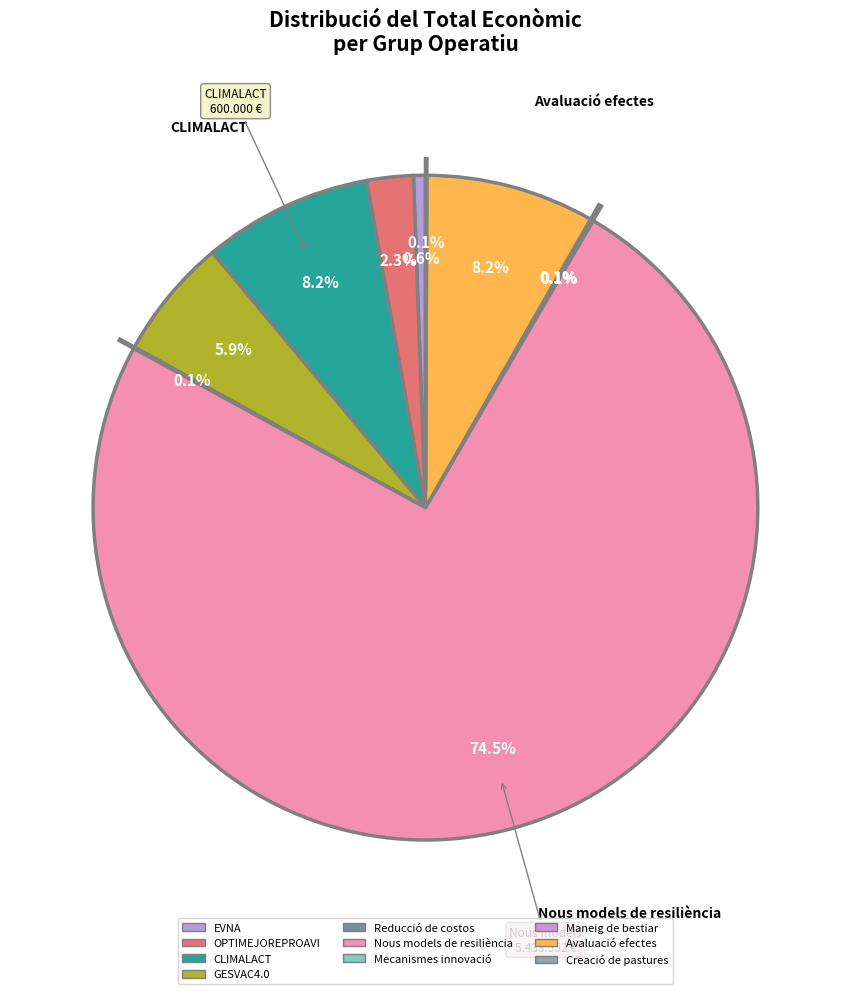

What percentage is the Nous models de resiliència slice, to the nearest percent?

75%